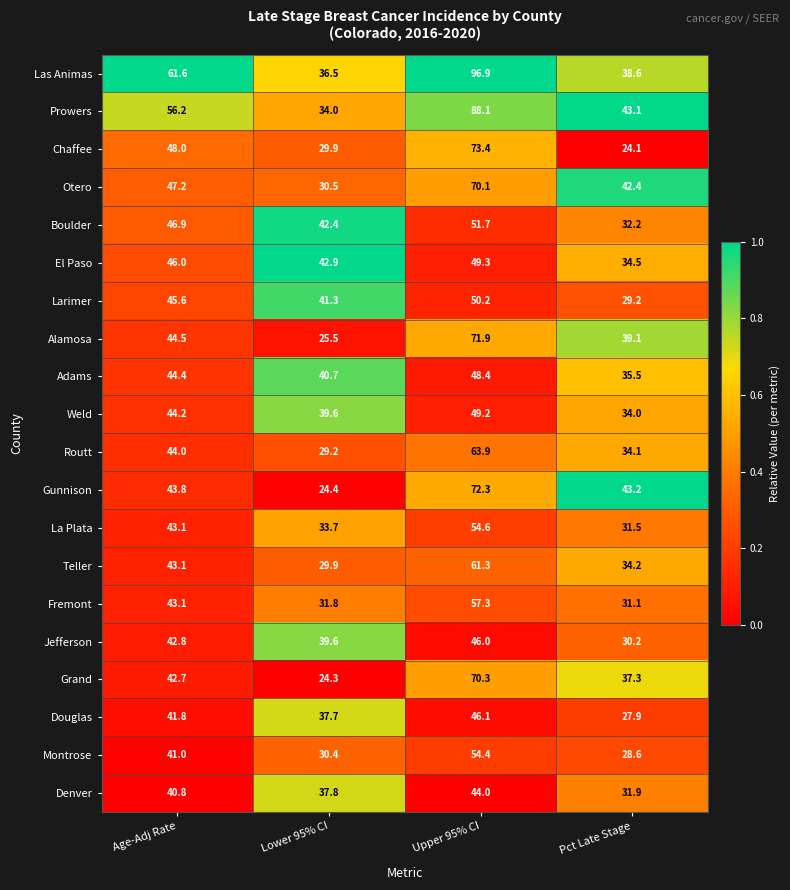

List the series in order of their peak value, highest first.

Las Animas, Prowers, Chaffee, Gunnison, Alamosa, Grand, Otero, Routt, Teller, Fremont, La Plata, Montrose, Boulder, Larimer, El Paso, Weld, Adams, Douglas, Jefferson, Denver